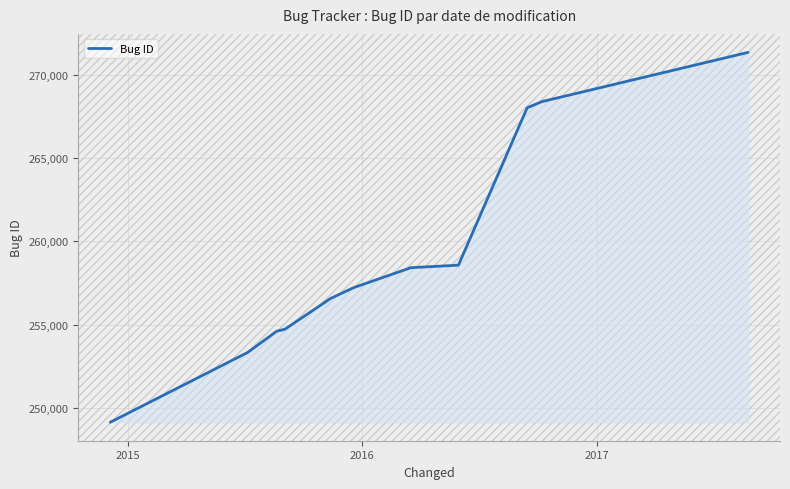

What is the difference between the maximum and minimum values?

22232